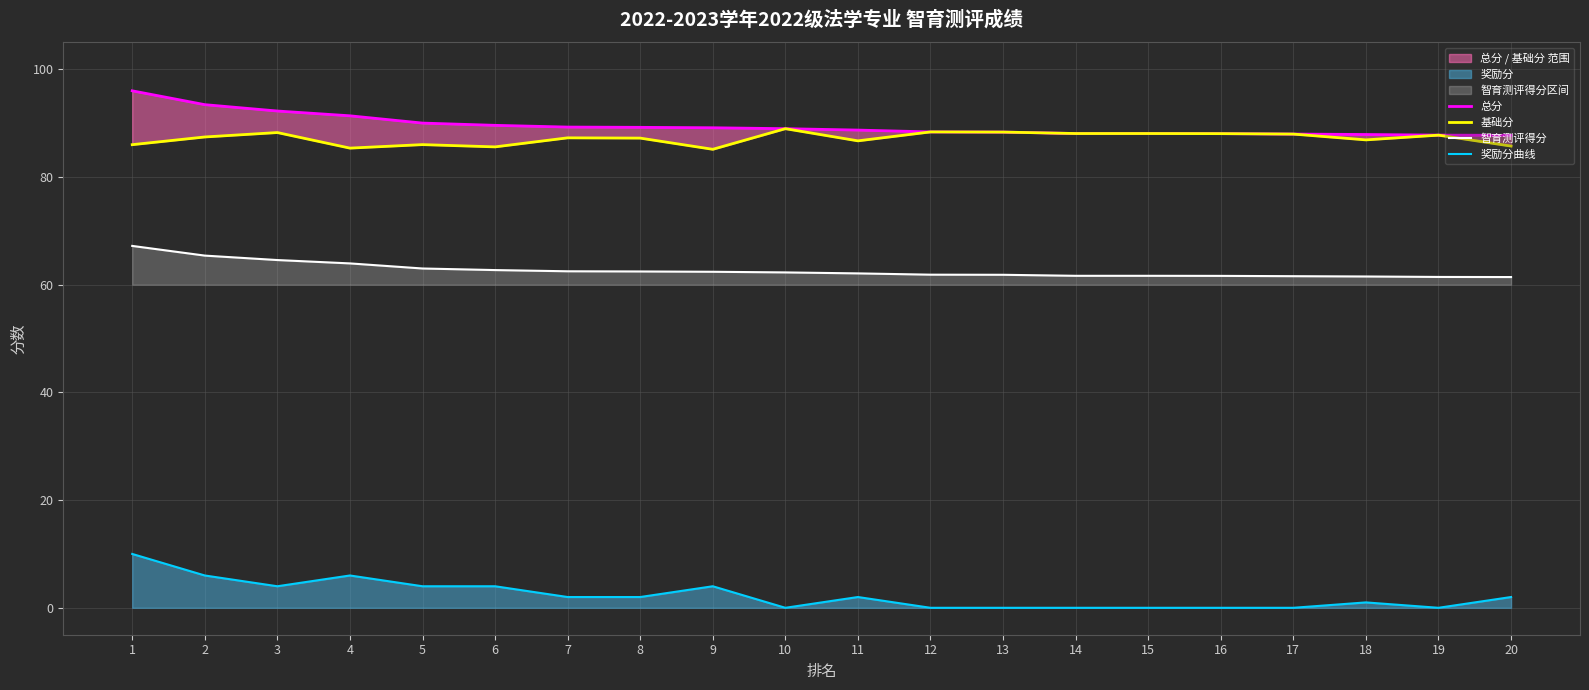

What is the approximate value of 基础分 at 20?

85.7